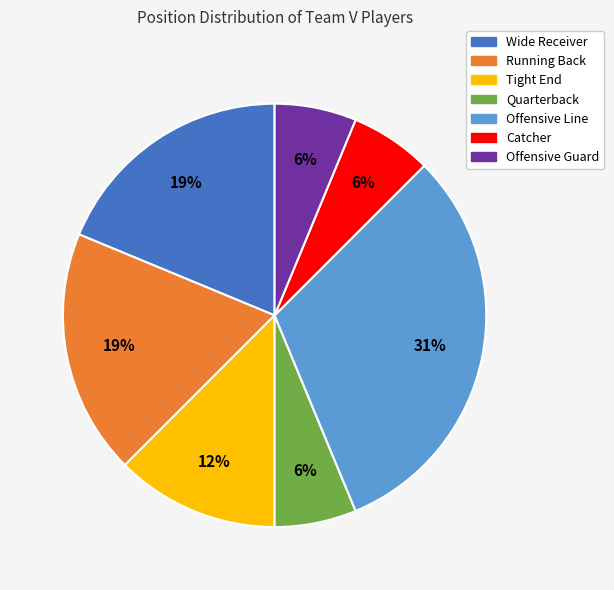

Count the number of slices in the pie.

7